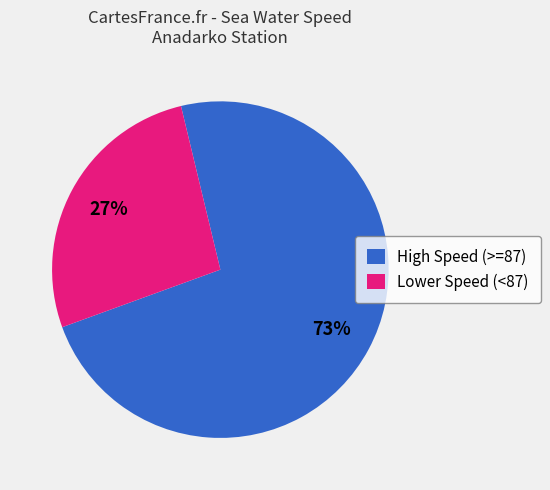

Does any single category account for the majority?

Yes